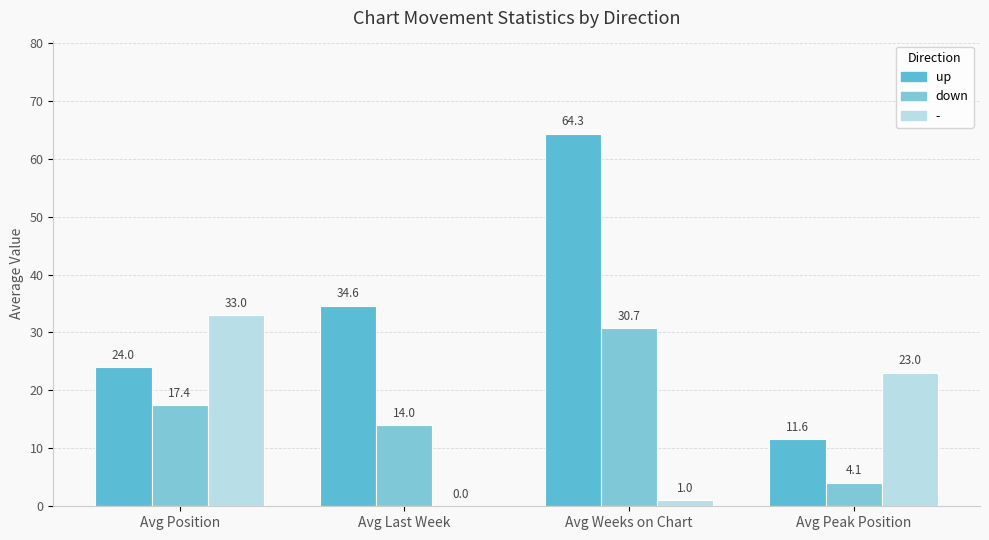

How many groups of bars are there?

4